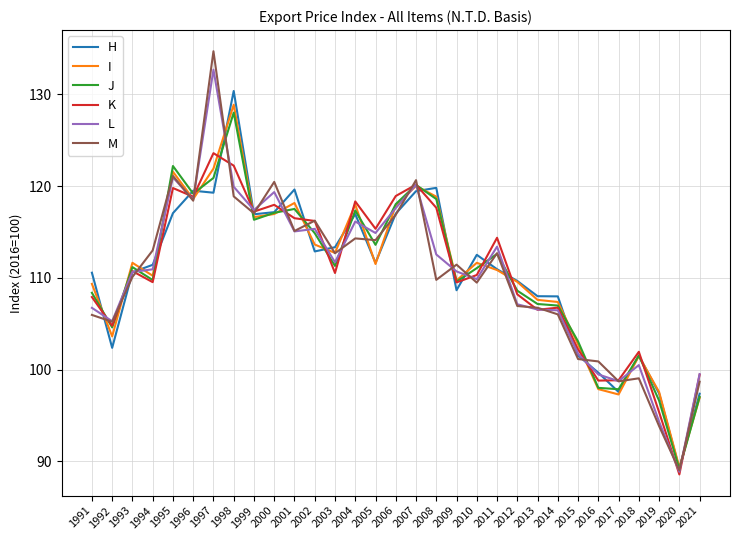

Where is the first local minimum for K?

1992